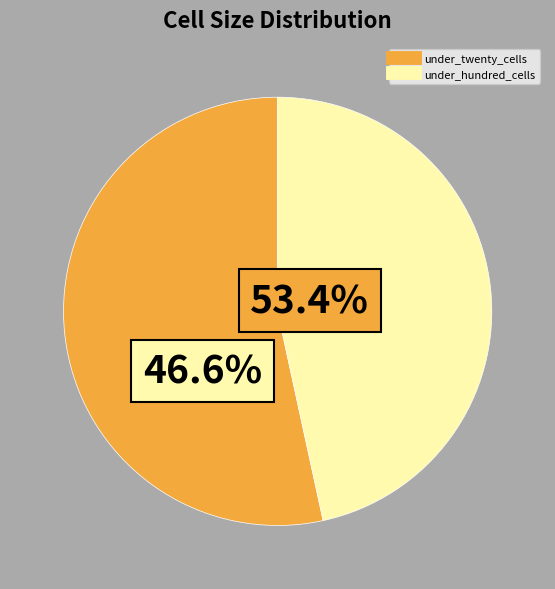

What is the total percentage of under_twenty_cells and under_hundred_cells?

100.0%